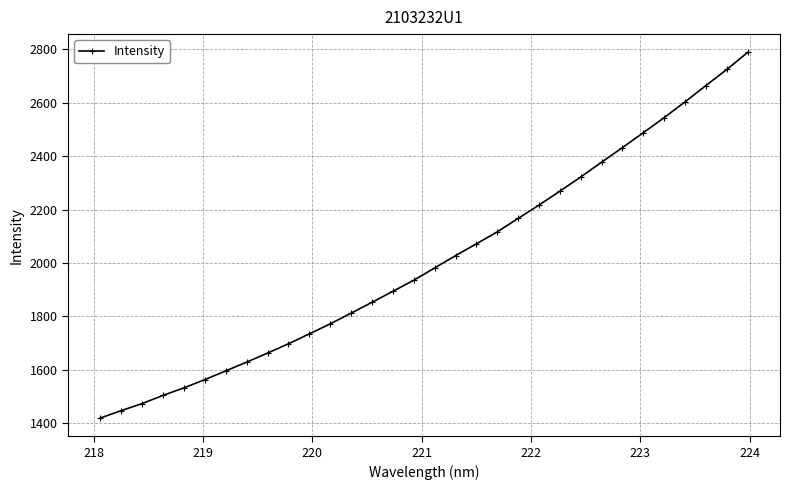

What is the value of the 10th point from the left?

1697.7